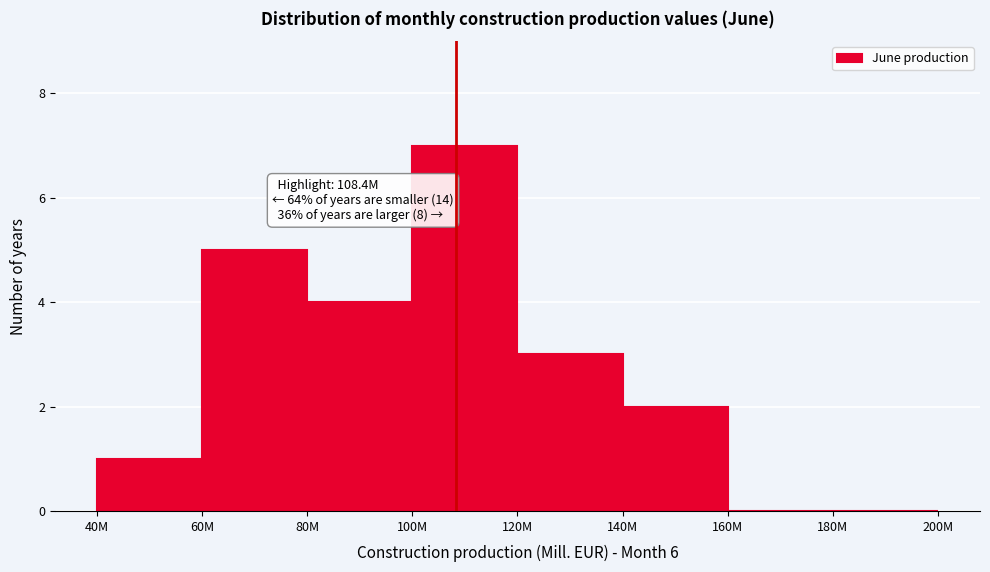

Reading left to right, list all the values displayed in this chart.

40M=1	60M=5	80M=4	100M=7	120M=3	140M=2	160M=0	180M=0